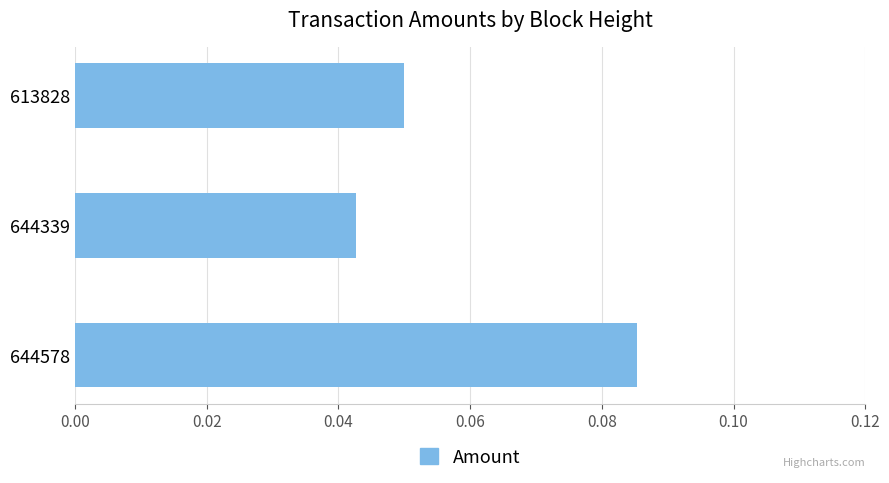

Which category has the lowest value across all series?

644339